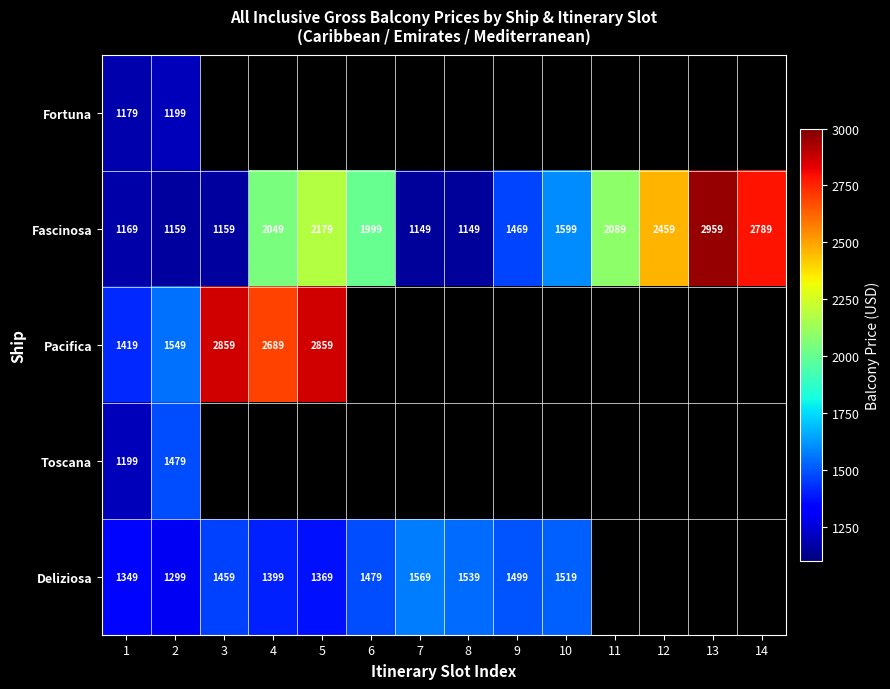

Rank the series at 2 from lowest to highest value.

Fascinosa, Fortuna, Deliziosa, Toscana, Pacifica